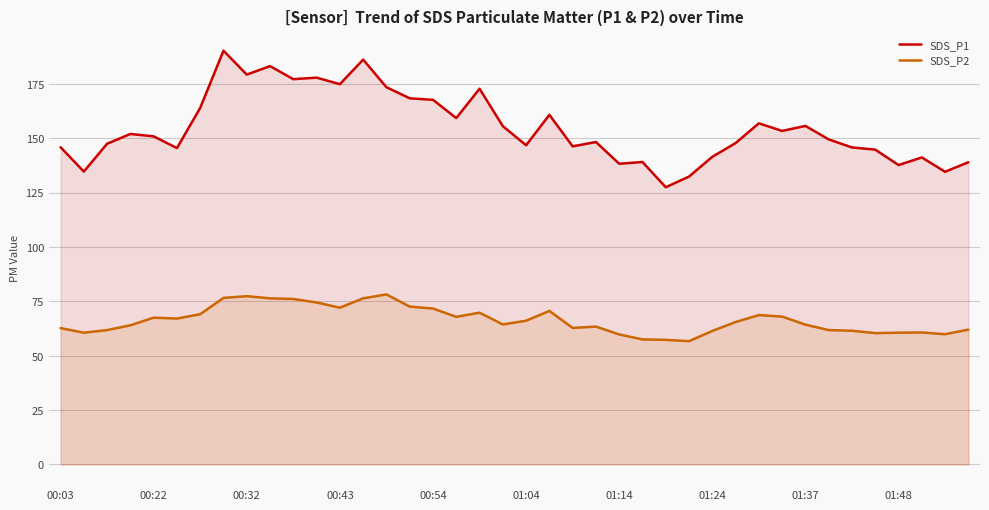

Which series has the largest range (max minus min)?

SDS_P1